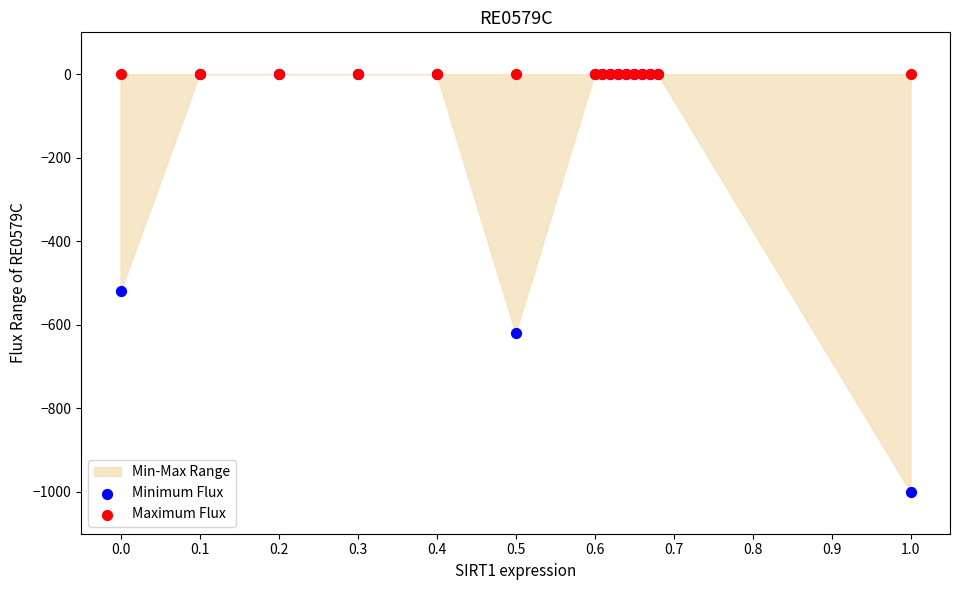

In the Minimum Flux series, what Y value is closest to -500?

-520